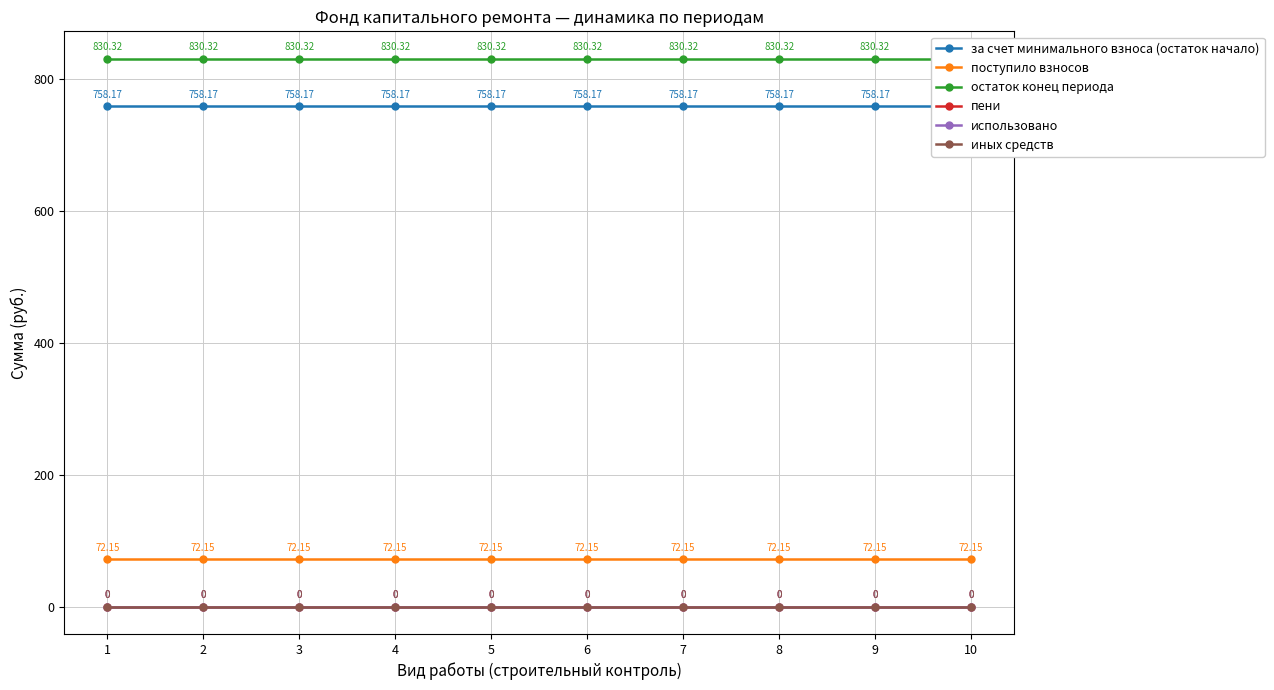

True or false: использовано and иных средств intersect in this chart.

False